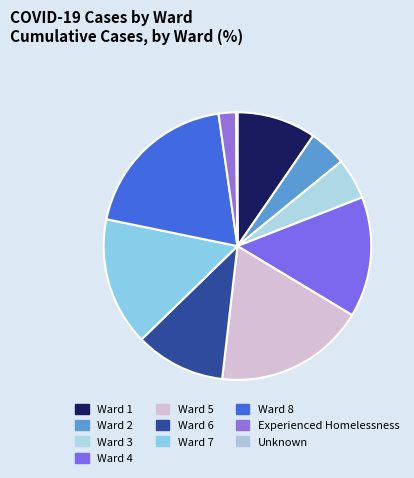

The Ward 5 slice represents 18% of the pie. True or false?

True